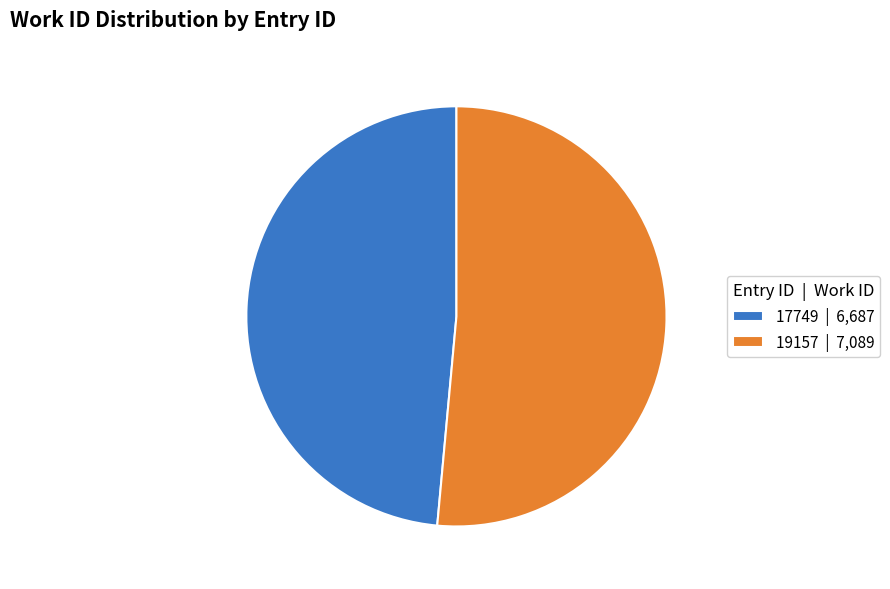

Is 17749 the majority of the pie?

No